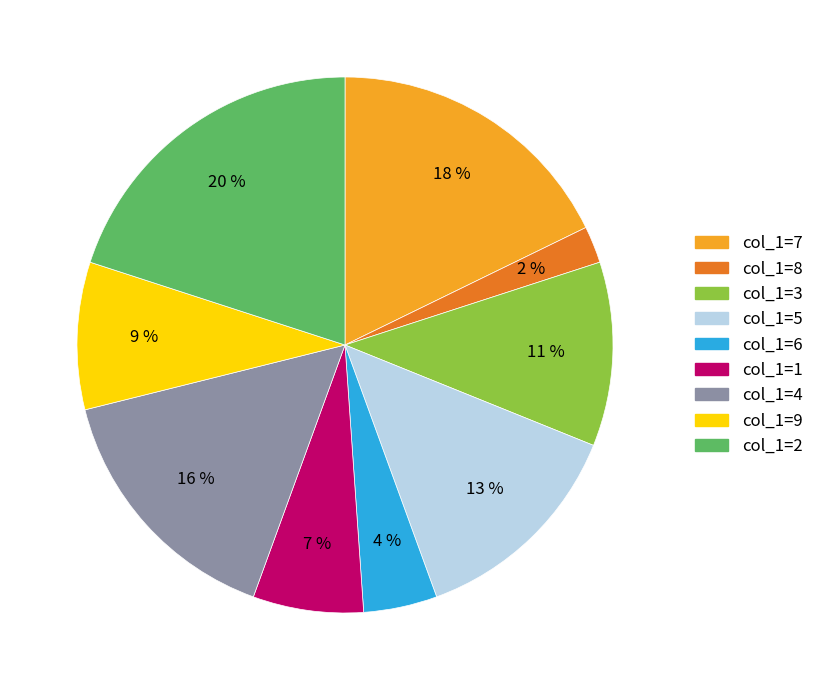

To the nearest percent, what is the difference between the largest and smallest slice percentages?

18%